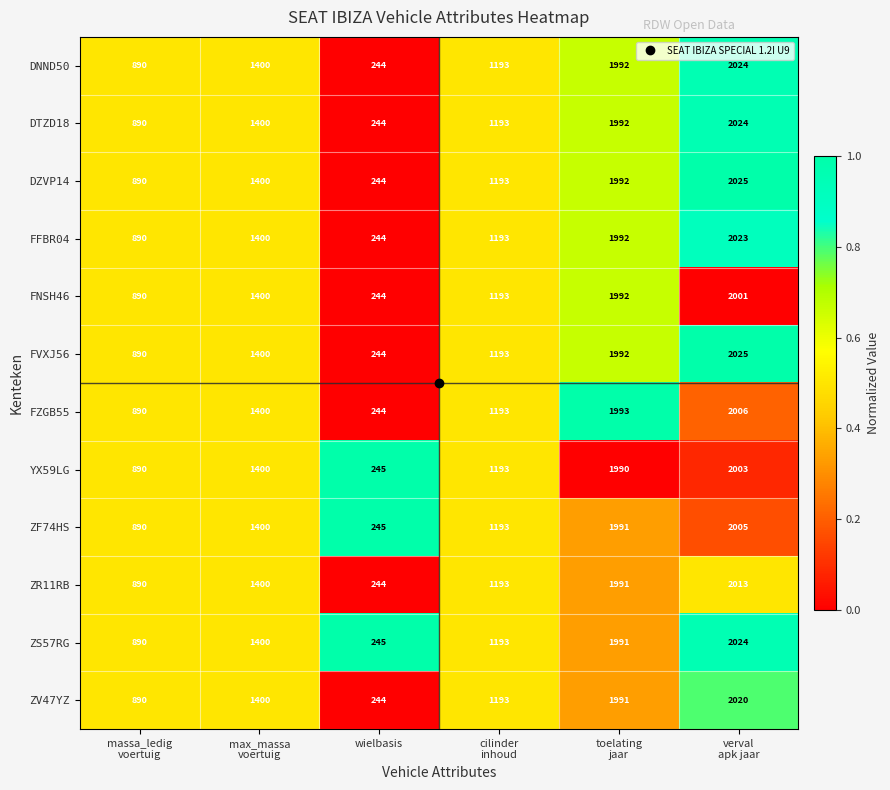

What is the greatest value displayed?

2025